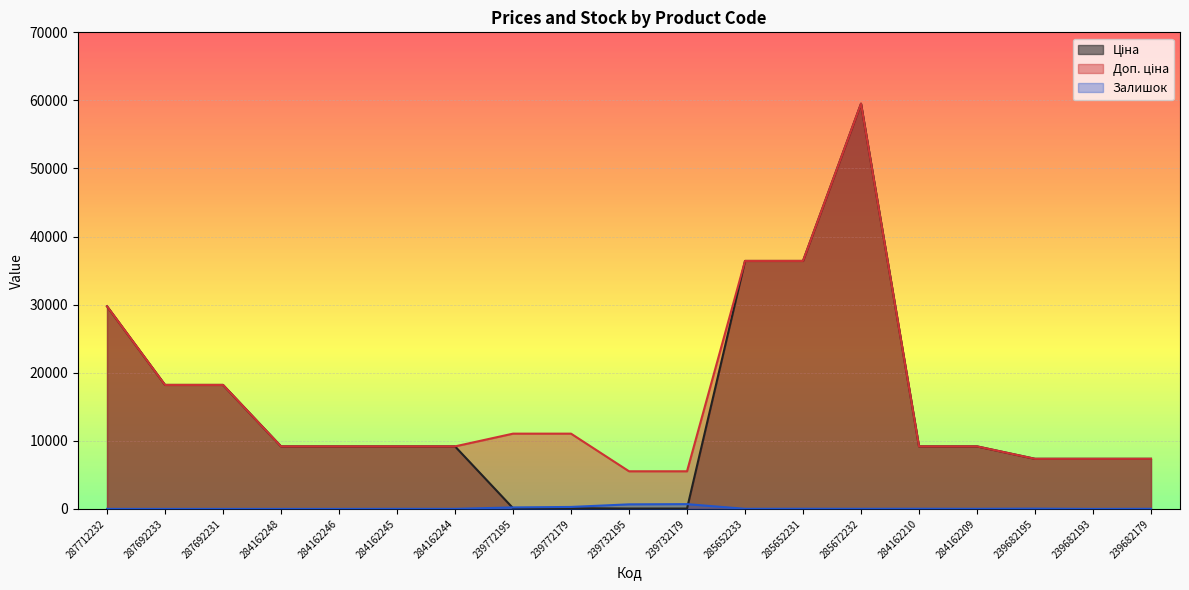

What is the label of the 11th point from the right?

239772179